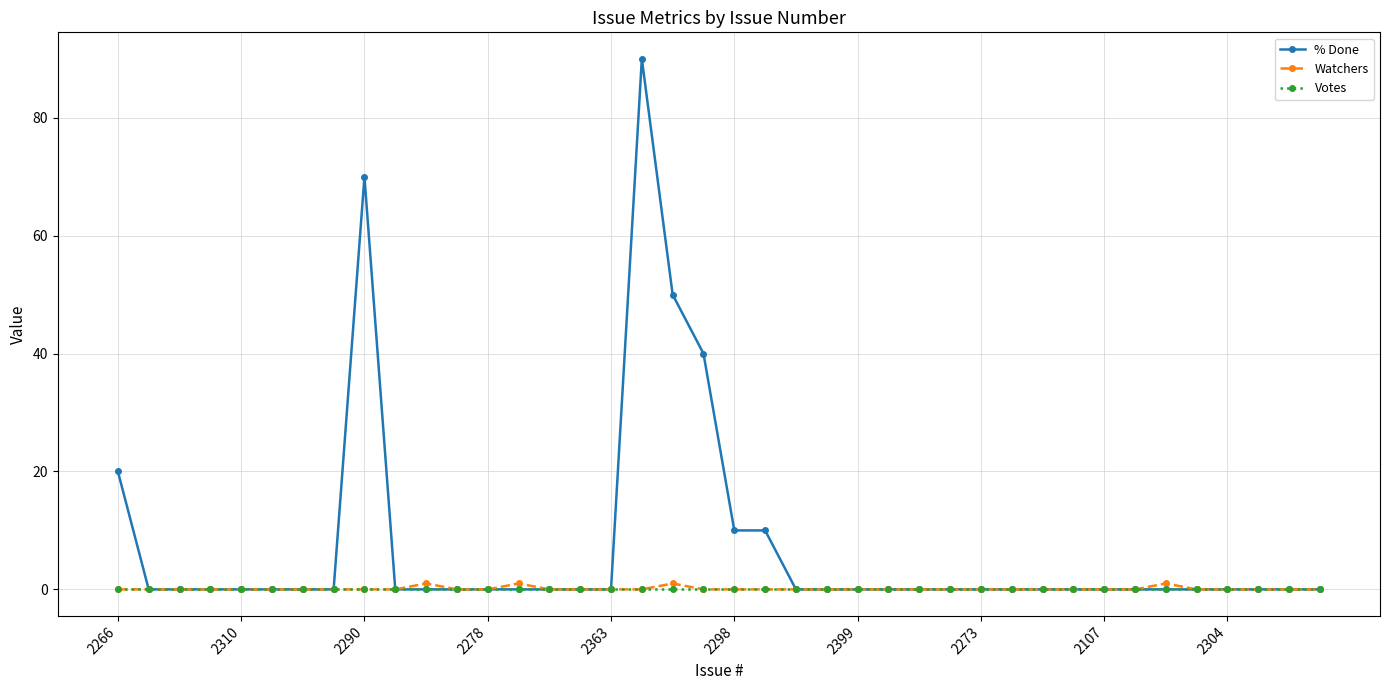

Which series has the widest spread of values?

% Done